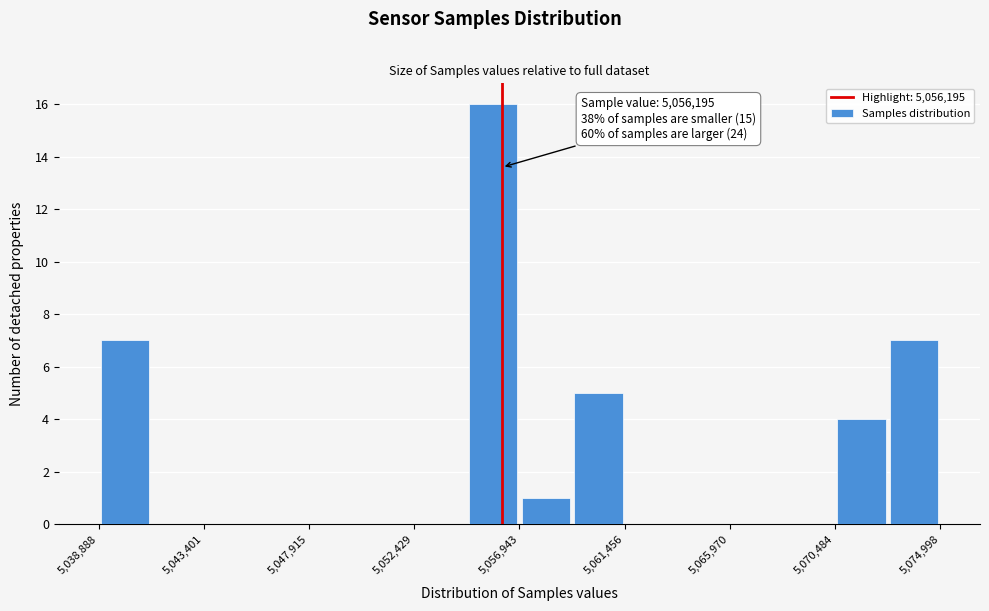

Over which range of the x-axis is the bar tallest?

5054500 to 5057000